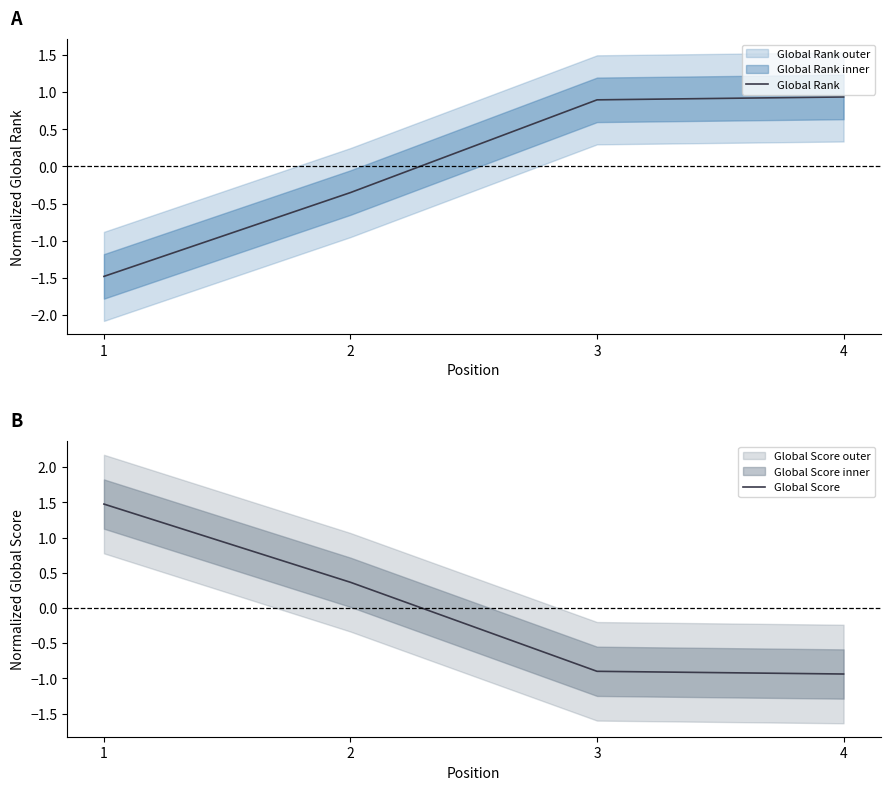

Reading left to right, extract all data points from this chart.

Global Rank: -1.5	-0.4	0.9	0.9
Global Score: 1.5	0.4	-0.9	-0.9